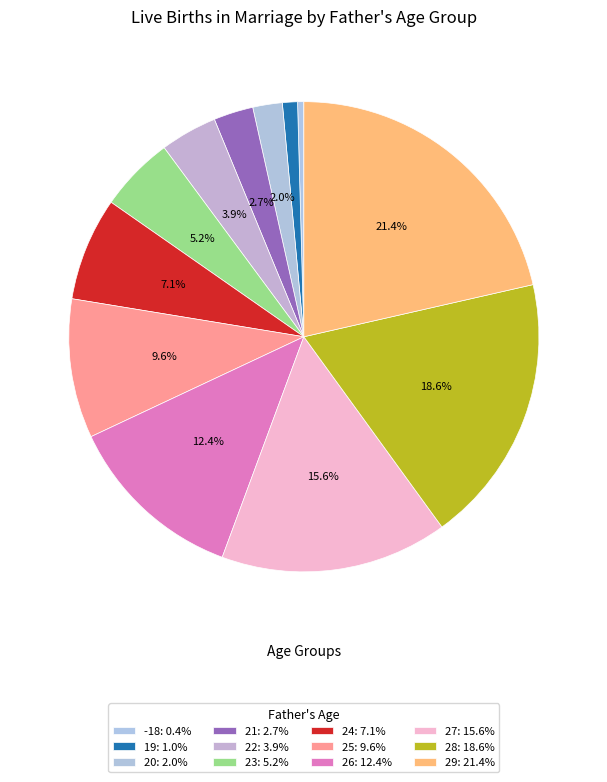

The 24 slice represents 7% of the pie. True or false?

True